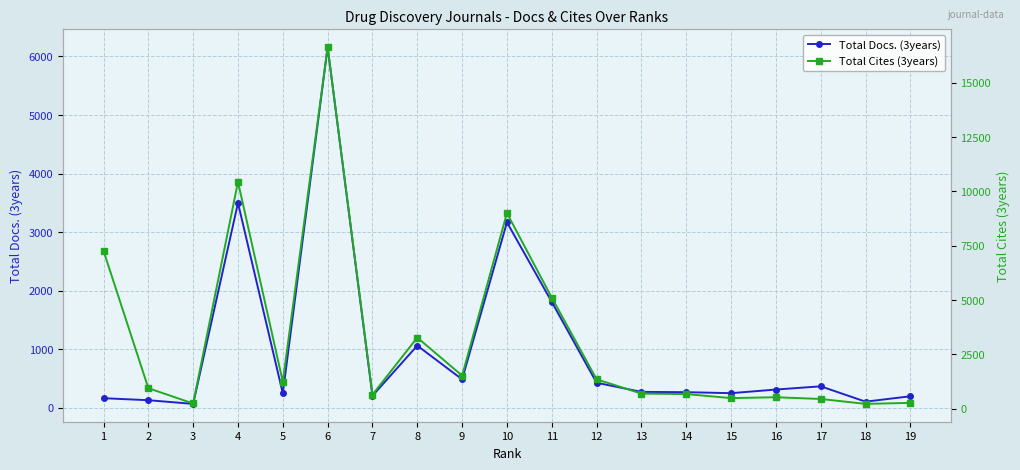

How many lines are shown in the chart?

2